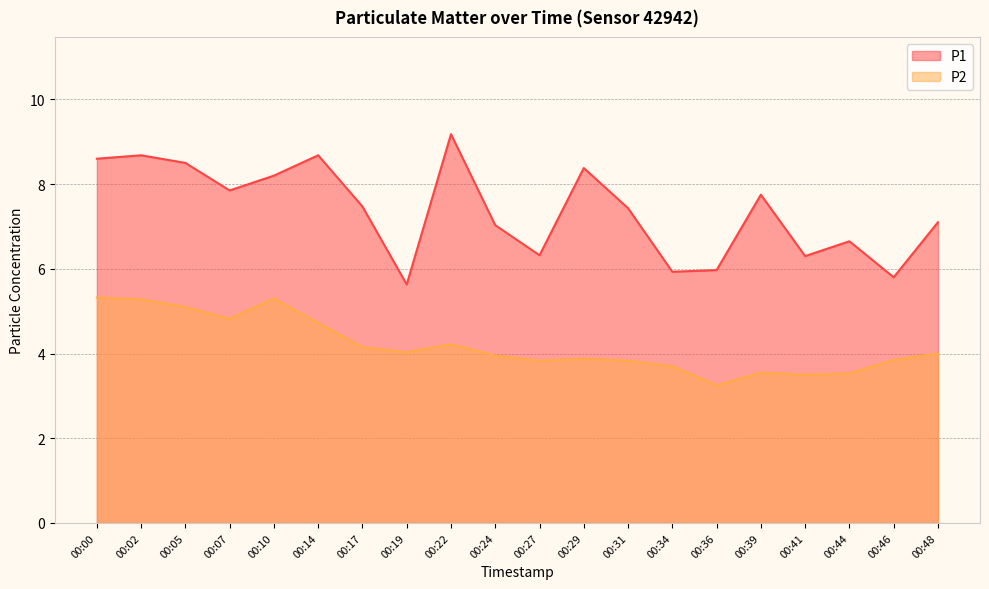

True or false: P2 and P1 intersect in this chart.

False